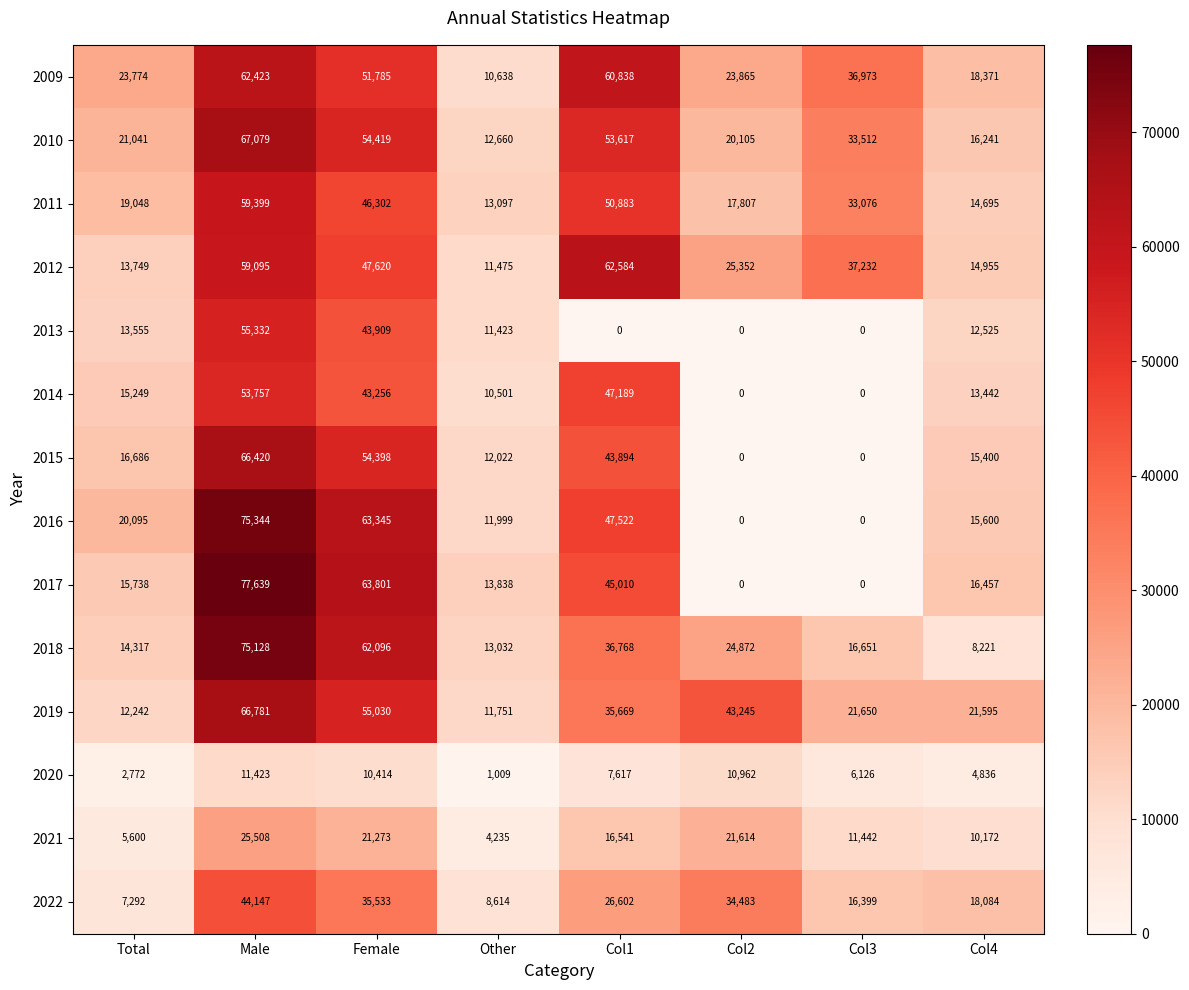

True or false: 2014 has a value of 10501 at Other.

True